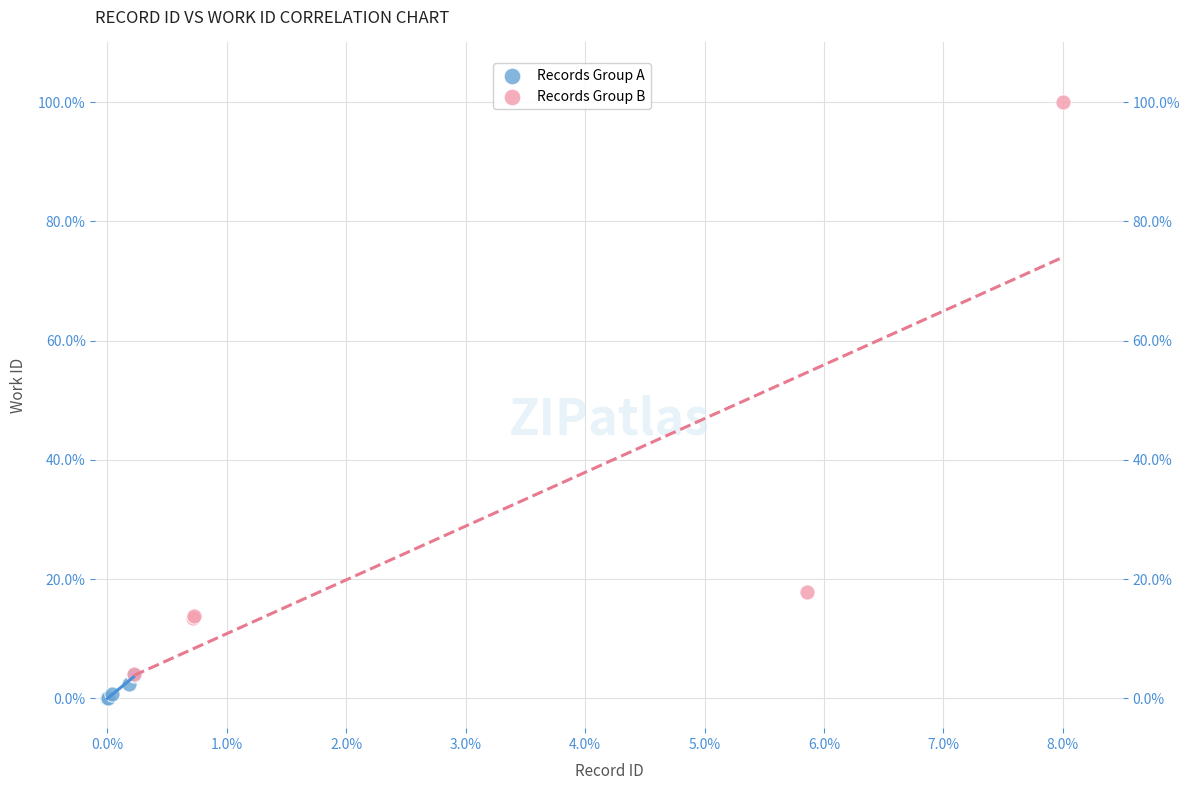

Which series reaches the maximum Y coordinate?

Records Group B